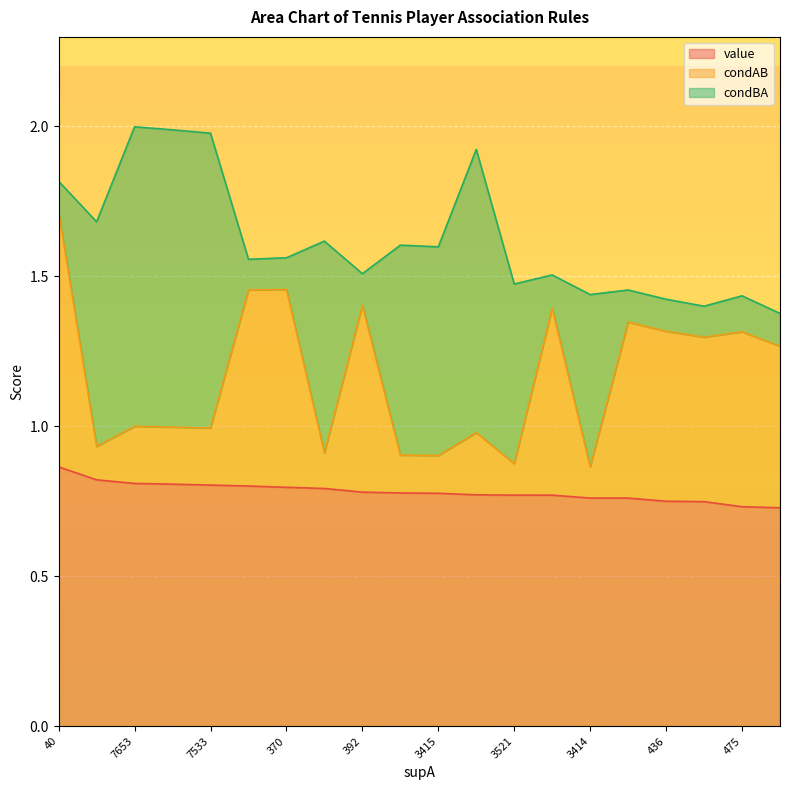

What is the total value across all series at 3729?

1.7